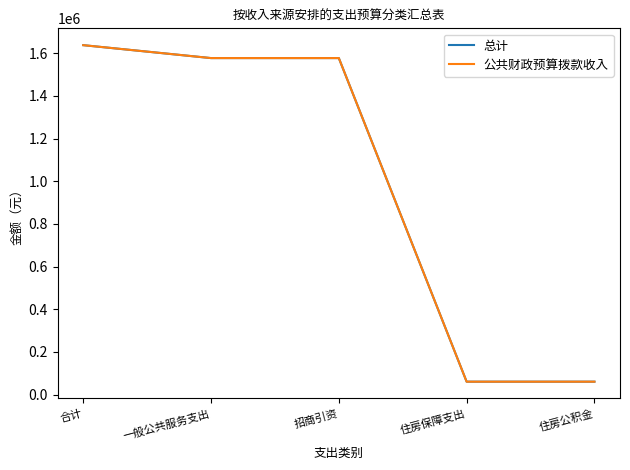

What is the lowest value of the 公共财政预算拨款收入 series?

60590.9